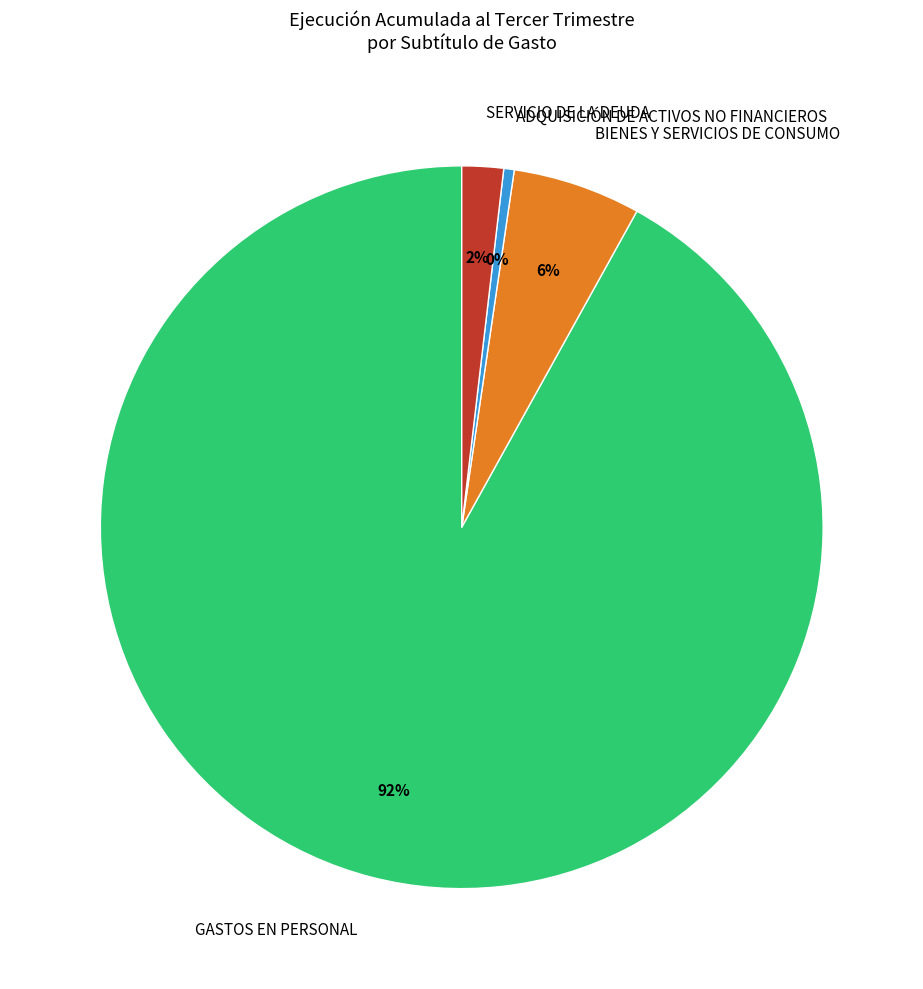

Which slice is the smallest?

ADQUISICIÓN DE ACTIVOS NO FINANCIEROS